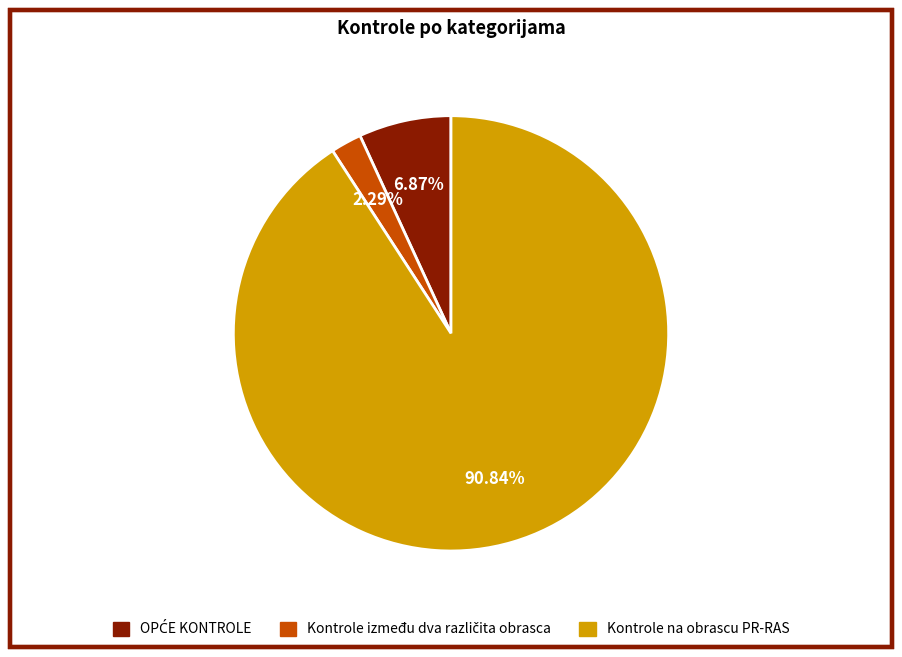

Which slice is the largest?

Kontrole na obrascu PR-RAS